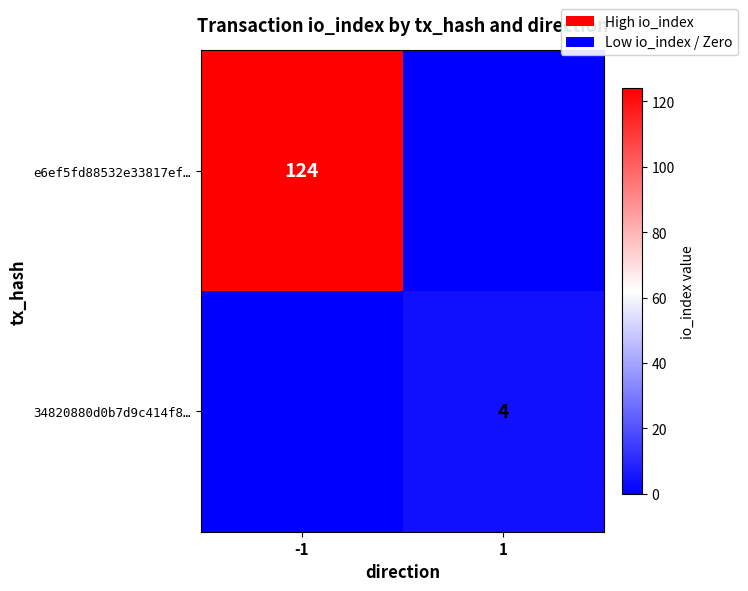

Is it true that e6ef5fd88532e33817ef… equals 197 at -1?

False